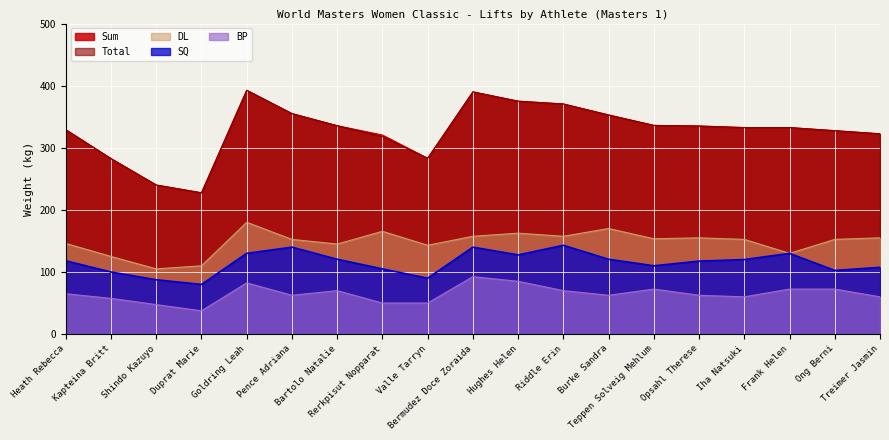

True or false: DL and Sum cross at least once.

False